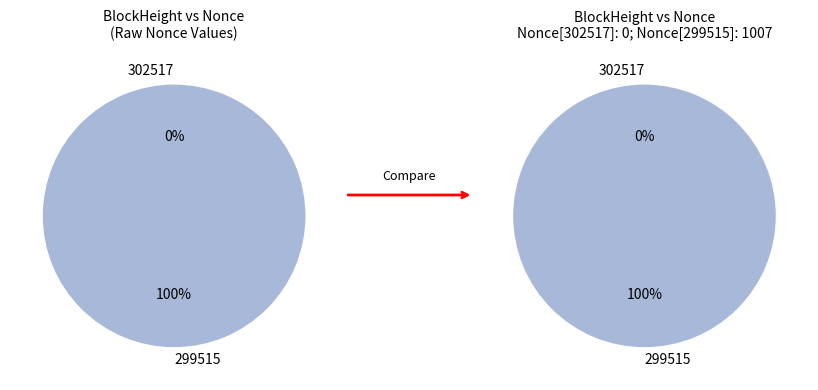

Which has a higher value, 299515 or 302517?

299515